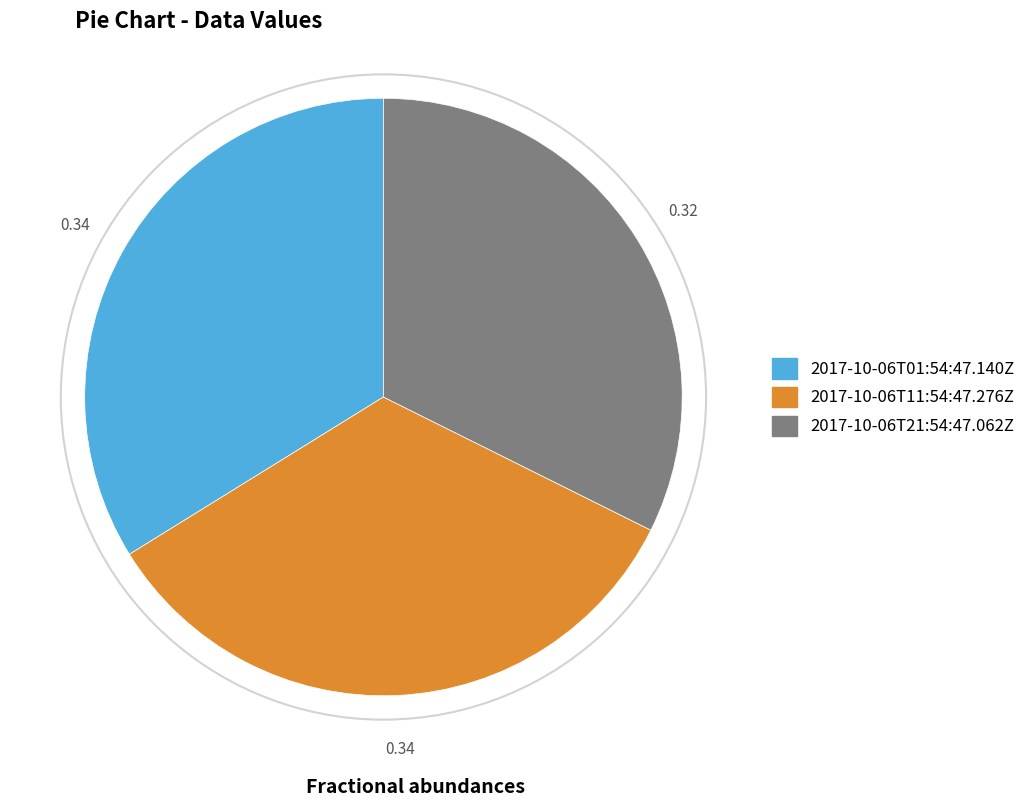

Is the sum of 2017-10-06T21:54:47.062Z and 2017-10-06T01:54:47.140Z greater than half?

Yes